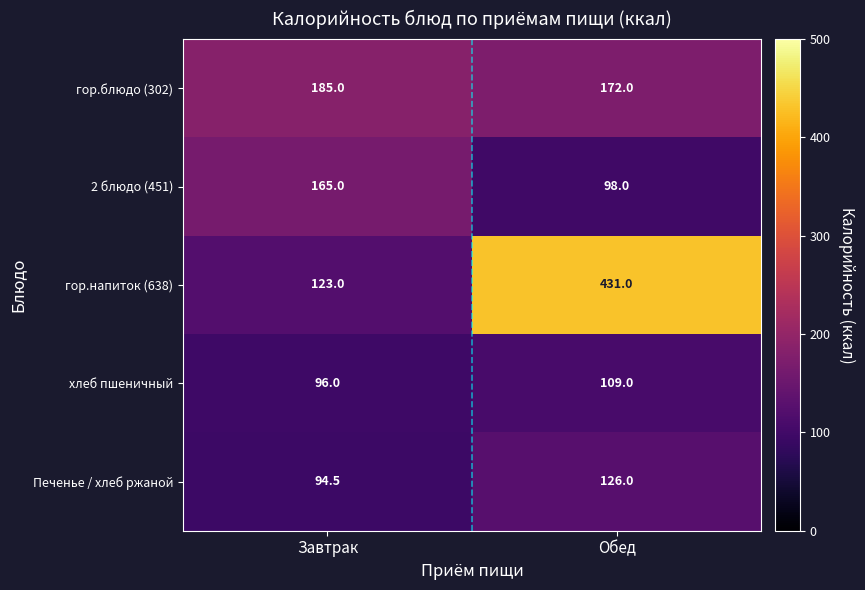

What value does the гор.напиток (638) series have at Завтрак?

123.0